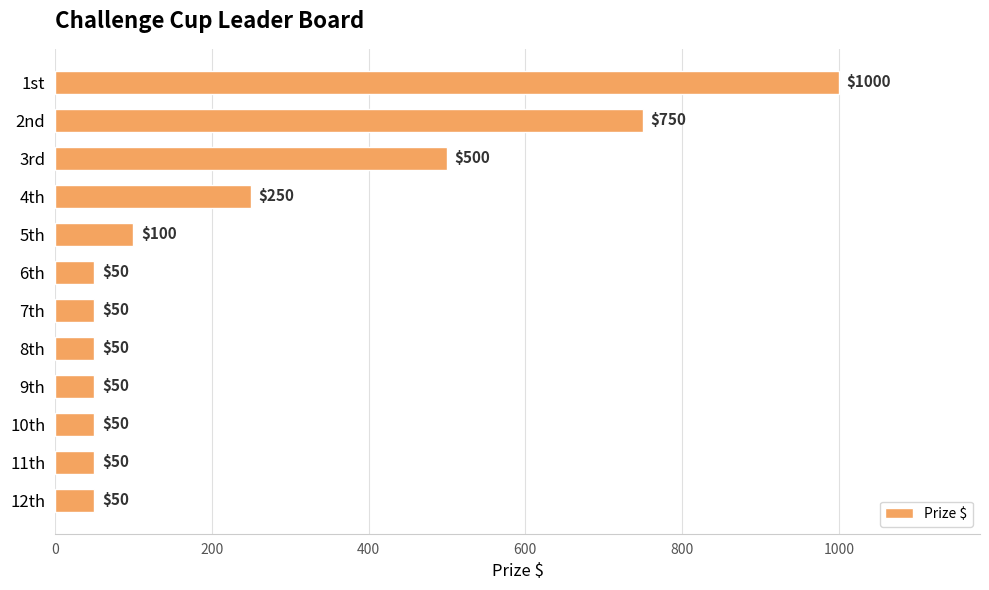

Read the value at 1st.

1000